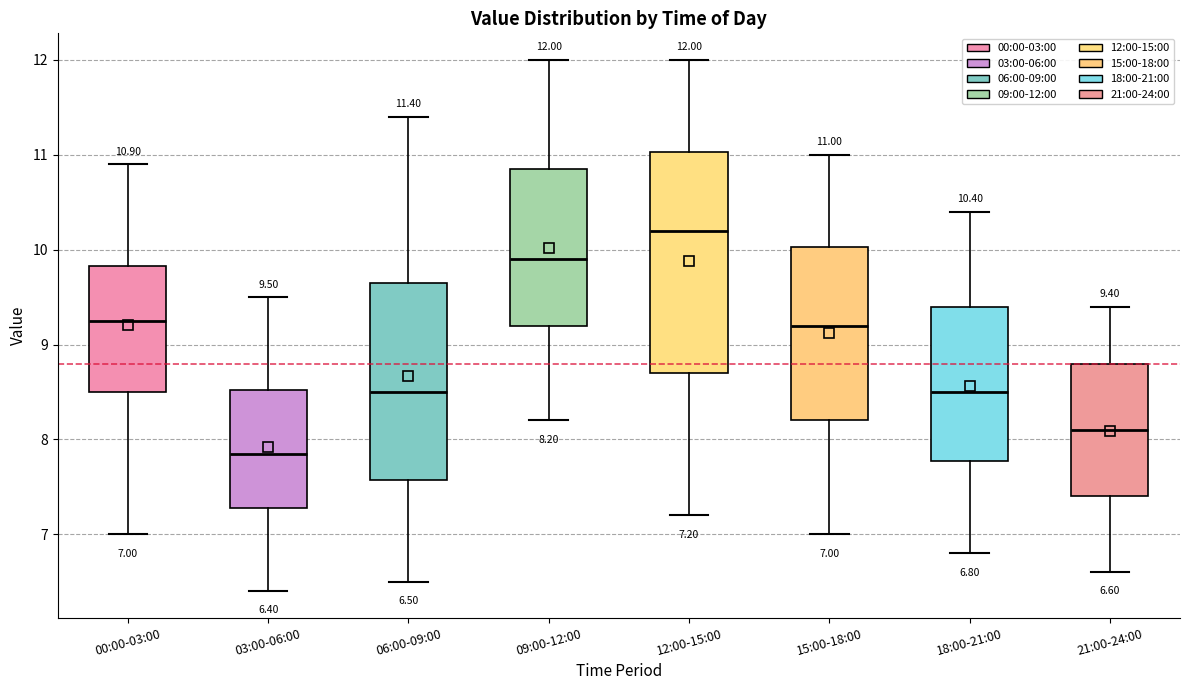

Which box's median line is the highest?

12:00-15:00